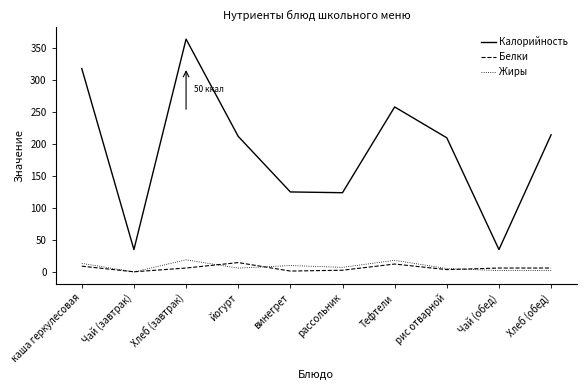

What value does the Жиры series have at каша геркулесовая?

13.4